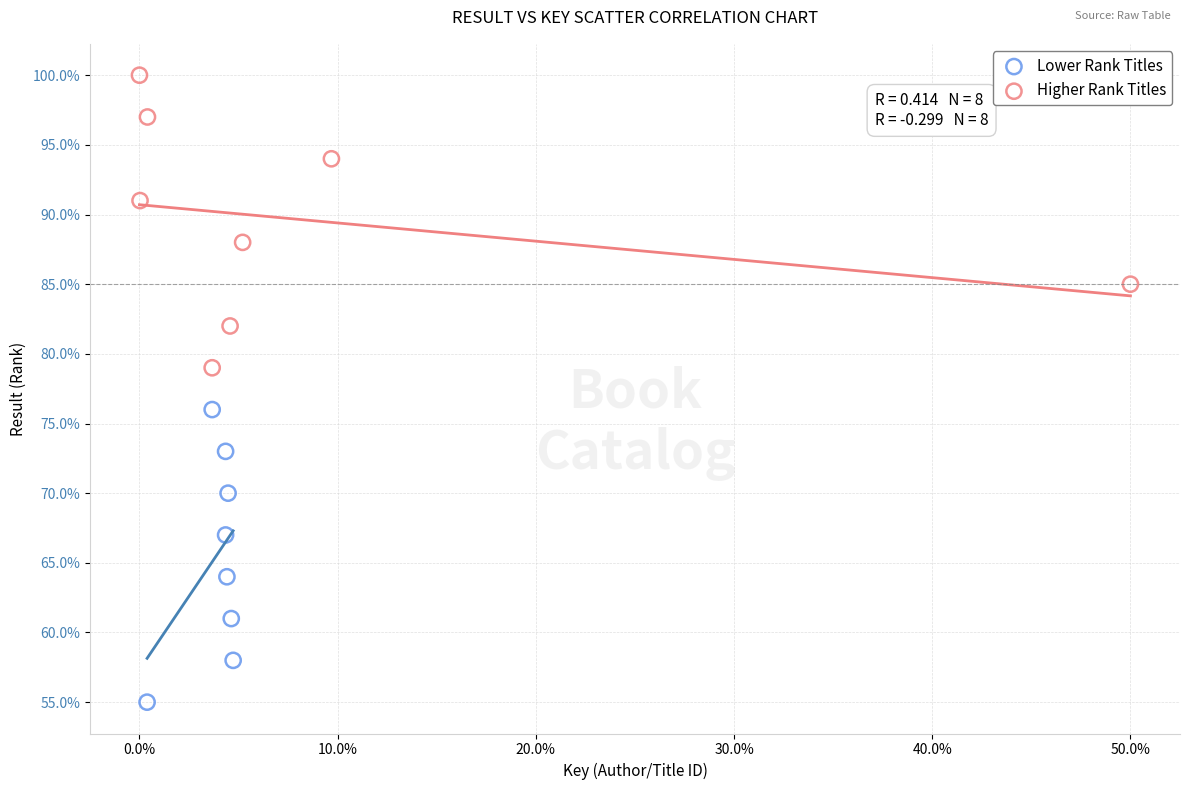

Which series contains the lowest Y value?

Lower Rank Titles